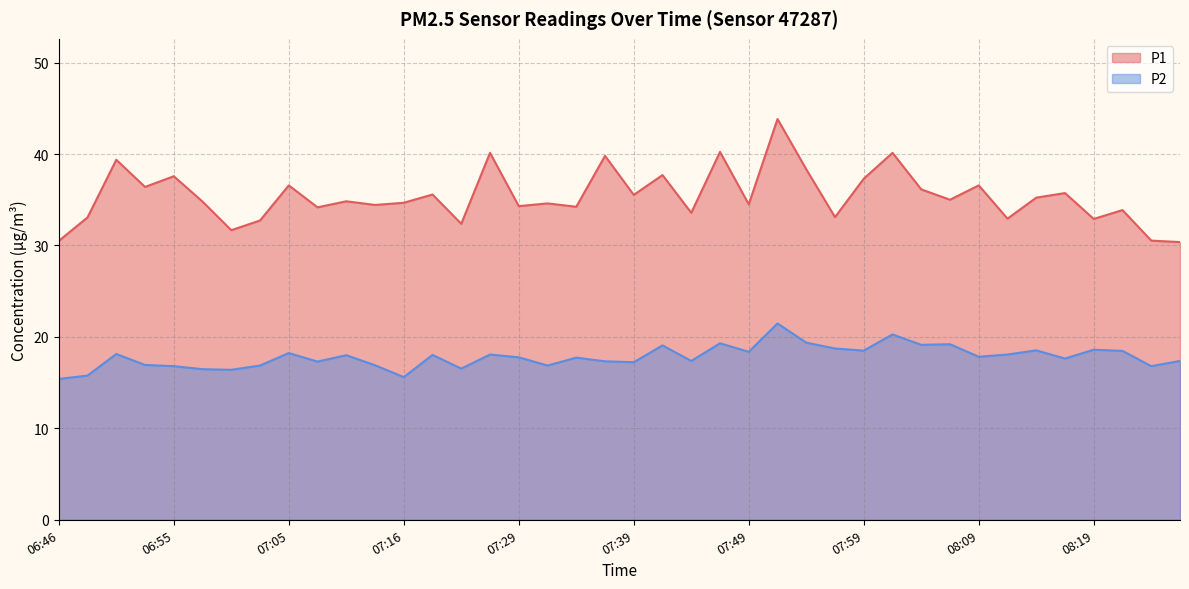

Rank the series at 07:47 from highest to lowest value.

P1, P2